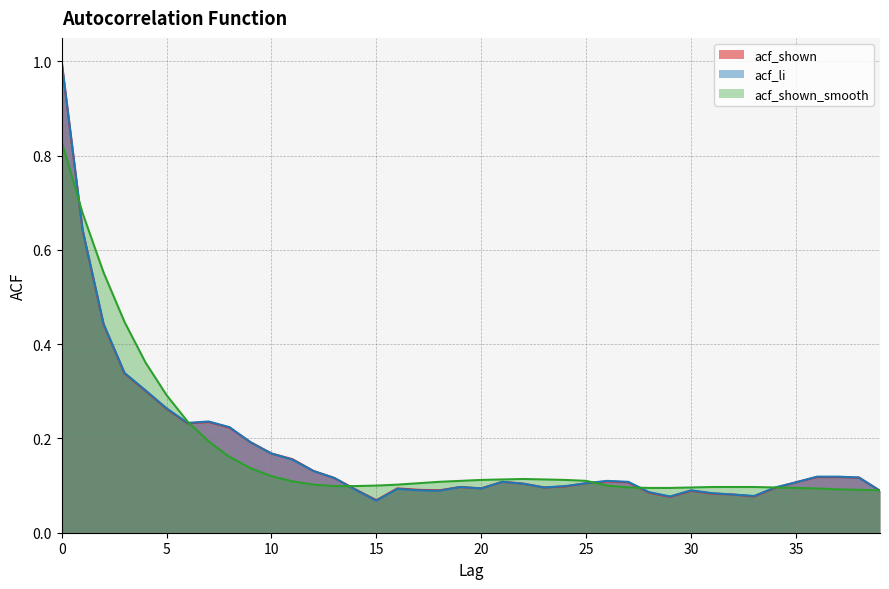

Reading left to right, transcribe all the data shown in this chart.

acf_shown: 0=1.0	1=0.6	2=0.4	3=0.3	4=0.3	5=0.3	6=0.2	7=0.2	8=0.2	9=0.2	10=0.2	11=0.2	12=0.1	13=0.1	14=0.1	15=0.1	16=0.1	17=0.1	18=0.1	19=0.1	20=0.1	21=0.1	22=0.1	23=0.1	24=0.1	25=0.1	26=0.1	27=0.1	28=0.1	29=0.1	30=0.1	31=0.1	32=0.1	33=0.1	34=0.1	35=0.1	36=0.1	37=0.1	38=0.1	39=0.1
acf_li: 0=1.0	1=0.6	2=0.4	3=0.3	4=0.3	5=0.3	6=0.2	7=0.2	8=0.2	9=0.2	10=0.2	11=0.2	12=0.1	13=0.1	14=0.1	15=0.1	16=0.1	17=0.1	18=0.1	19=0.1	20=0.1	21=0.1	22=0.1	23=0.1	24=0.1	25=0.1	26=0.1	27=0.1	28=0.1	29=0.1	30=0.1	31=0.1	32=0.1	33=0.1	34=0.1	35=0.1	36=0.1	37=0.1	38=0.1	39=0.1
acf_shown_smooth: 0=0.8	1=0.7	2=0.6	3=0.4	4=0.4	5=0.3	6=0.2	7=0.2	8=0.2	9=0.1	10=0.1	11=0.1	12=0.1	13=0.1	14=0.1	15=0.1	16=0.1	17=0.1	18=0.1	19=0.1	20=0.1	21=0.1	22=0.1	23=0.1	24=0.1	25=0.1	26=0.1	27=0.1	28=0.1	29=0.1	30=0.1	31=0.1	32=0.1	33=0.1	34=0.1	35=0.1	36=0.1	37=0.1	38=0.1	39=0.1